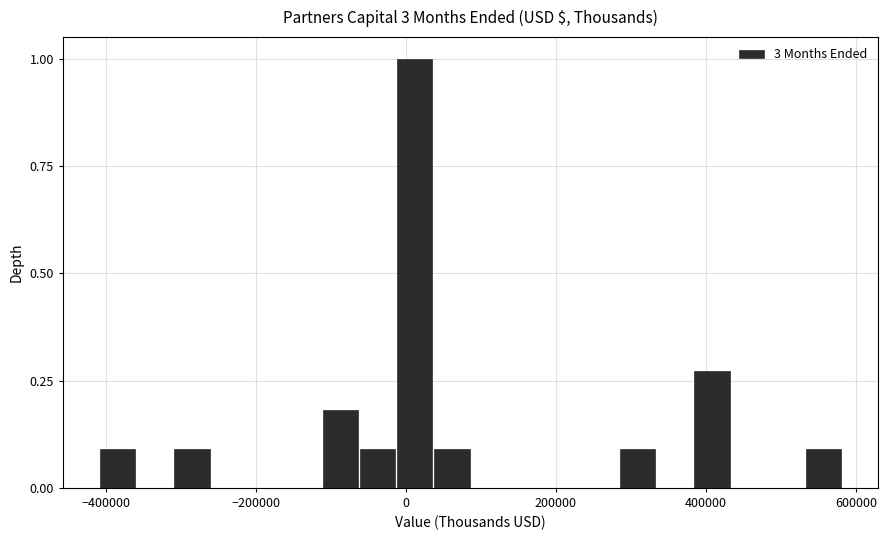

Around what value on the x-axis is the tallest bar? Give the approximate position of its centre, as read against the axis.

20000